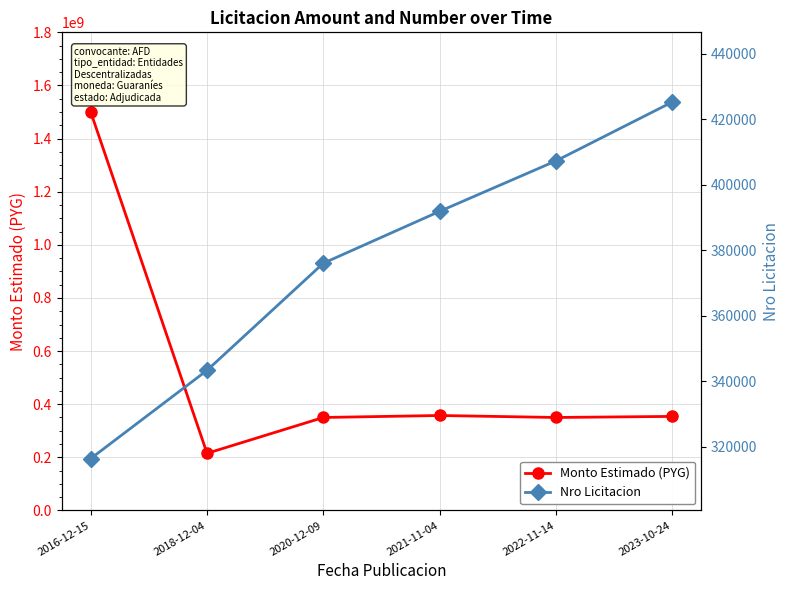

The Monto Estimado (PYG) series shows 640486240 at 2021-11-04. True or false?

False